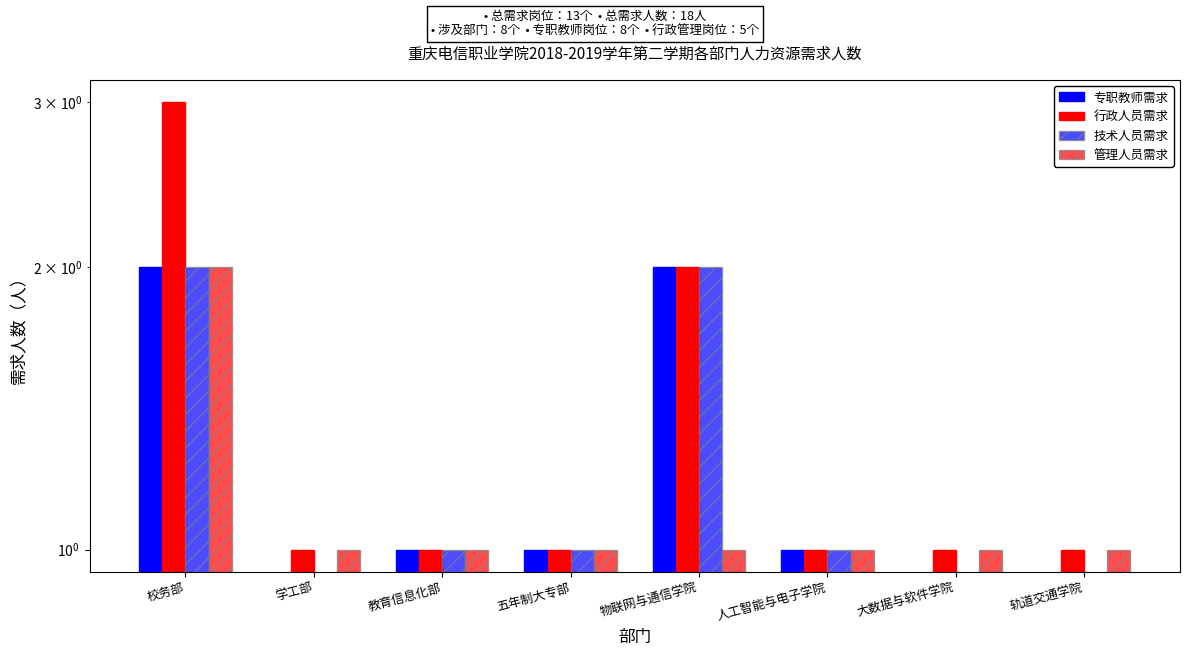

Reading left to right, what are all the values shown in this chart?

专职教师需求: 校务部=2	学工部=0	教育信息化部=1	五年制大专部=1	物联网与通信学院=2	人工智能与电子学院=1	大数据与软件学院=0	轨道交通学院=0
行政人员需求: 校务部=3	学工部=1	教育信息化部=1	五年制大专部=1	物联网与通信学院=2	人工智能与电子学院=1	大数据与软件学院=1	轨道交通学院=1
技术人员需求: 校务部=2	学工部=0	教育信息化部=1	五年制大专部=1	物联网与通信学院=2	人工智能与电子学院=1	大数据与软件学院=0	轨道交通学院=0
管理人员需求: 校务部=2	学工部=1	教育信息化部=1	五年制大专部=1	物联网与通信学院=1	人工智能与电子学院=1	大数据与软件学院=1	轨道交通学院=1